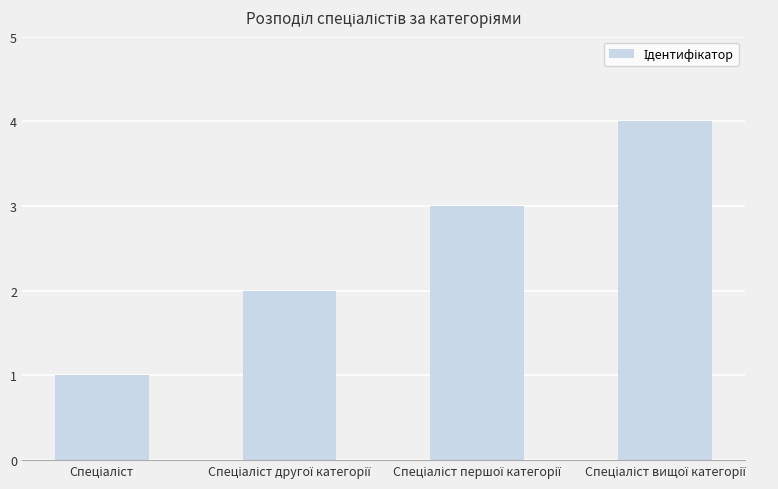

How many data points does each series have?

4